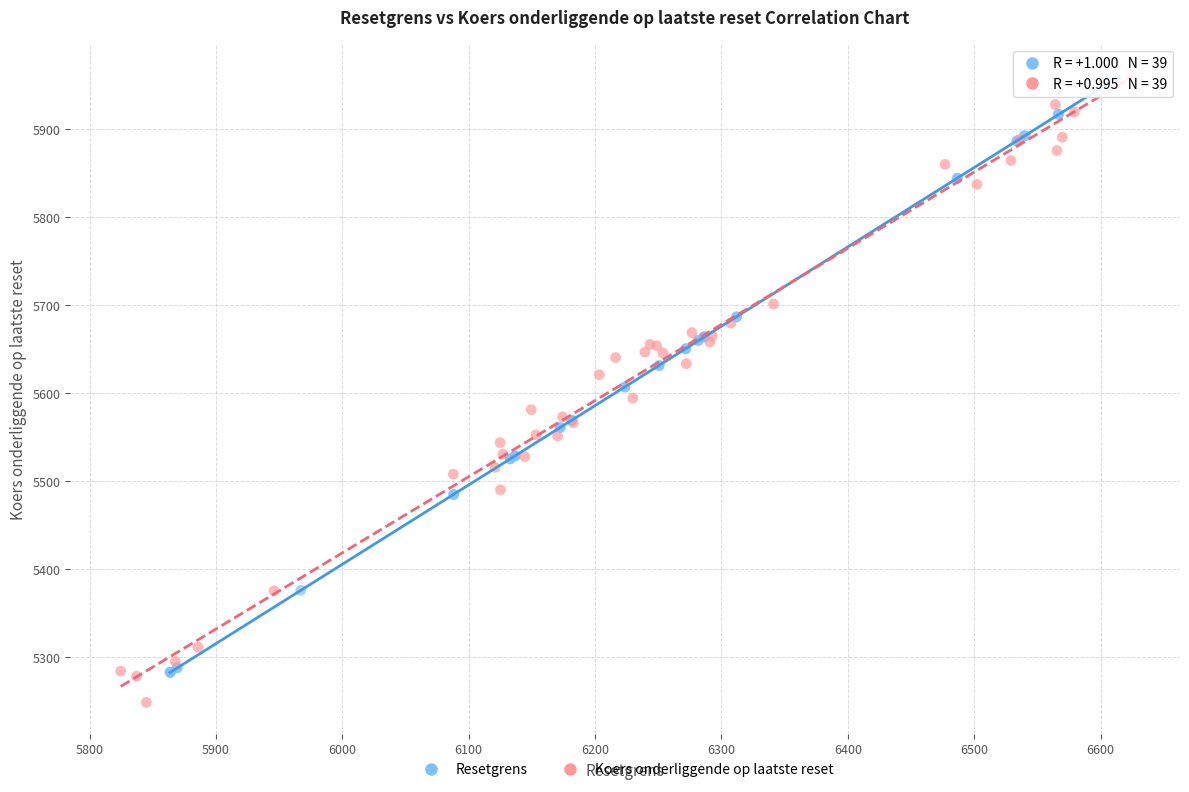

Which series reaches the minimum Y coordinate?

Koers onderliggende op laatste reset